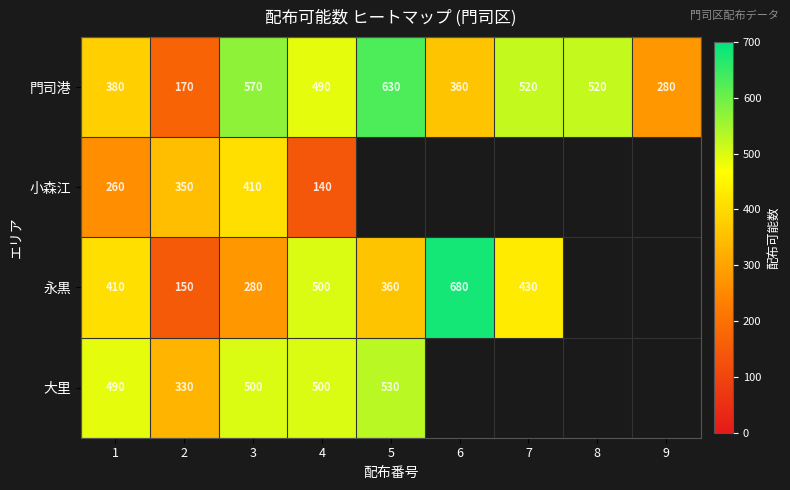

The value of 小森江 at 1 is 422. True or false?

False